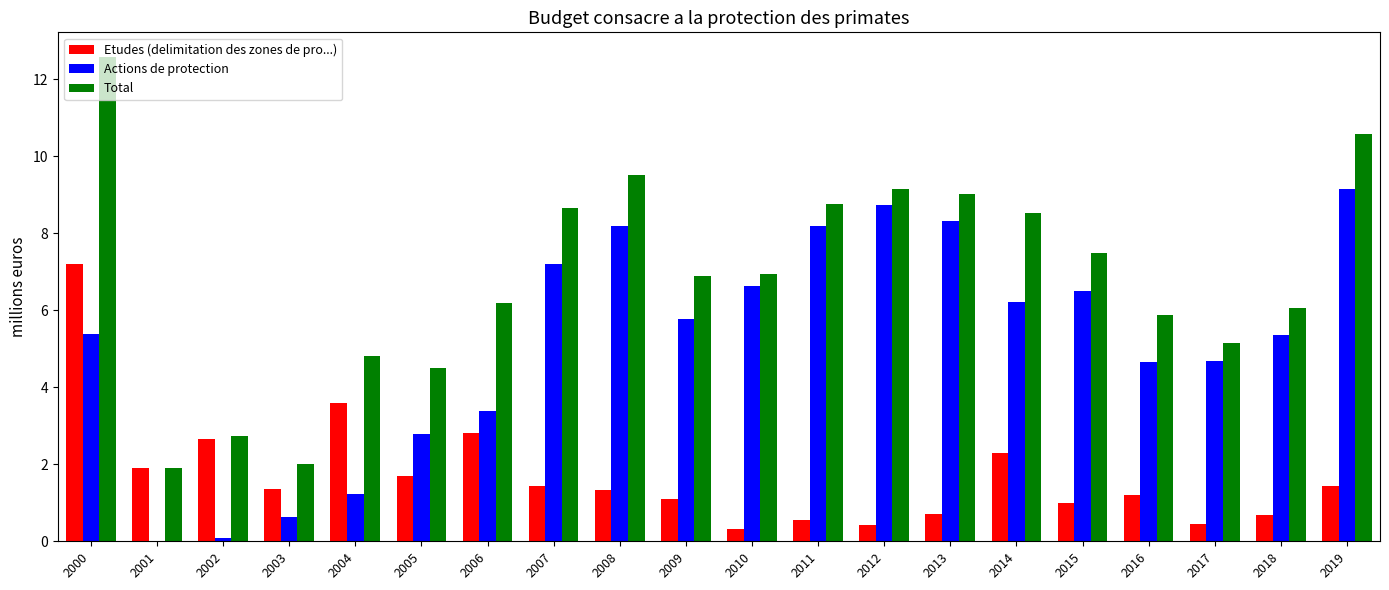

Which category has the highest value in the Actions de protection series?

2019